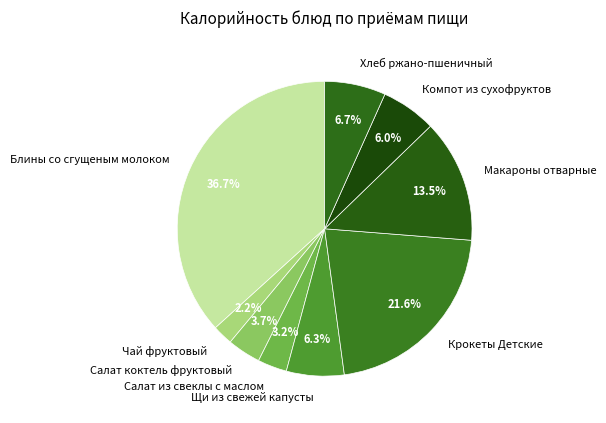

Is it true that Блины со сгущеным молоком is 37% of the pie?

True